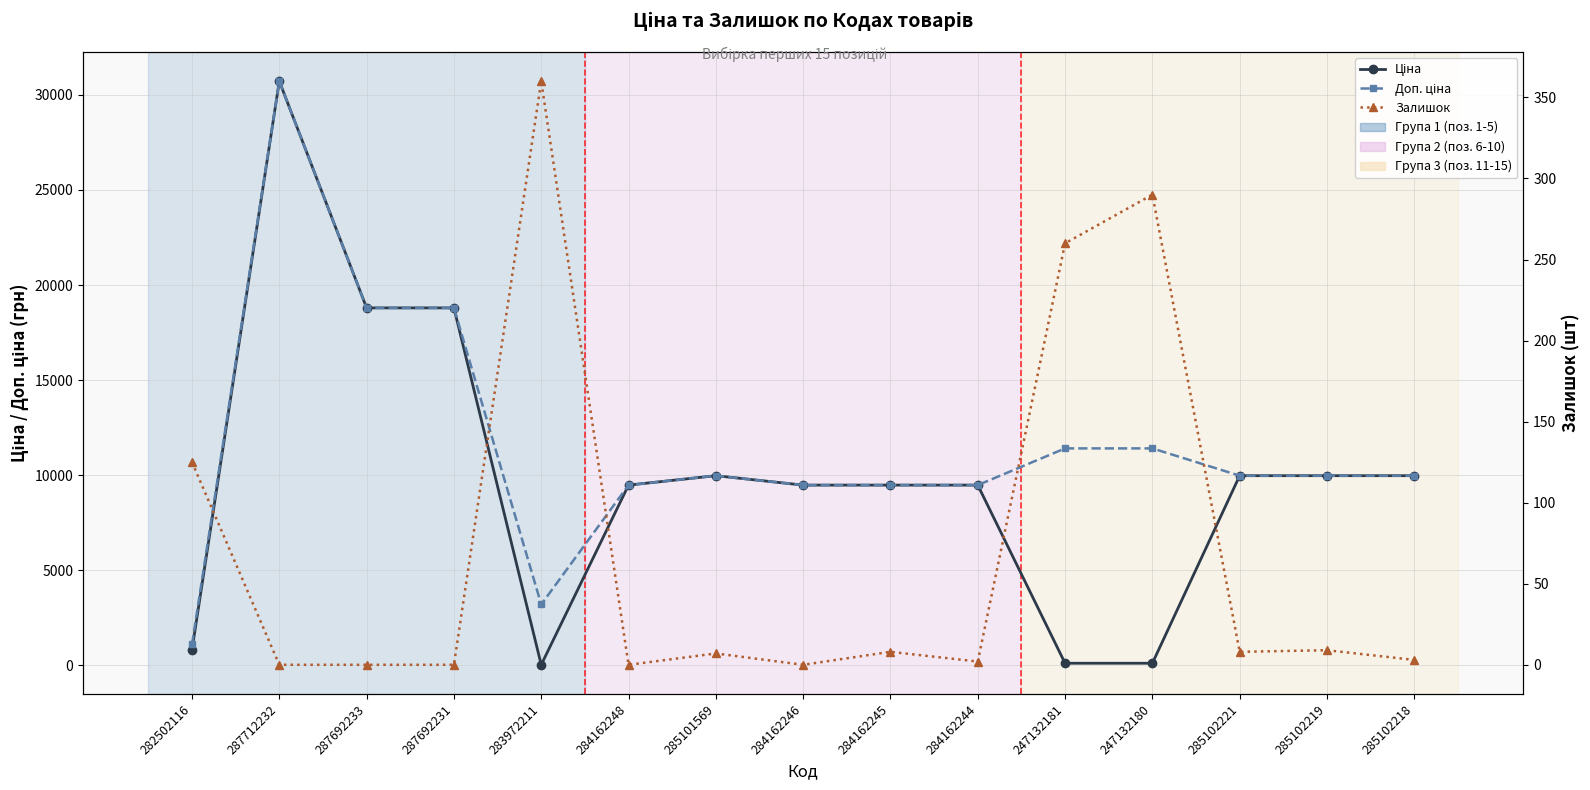

Which series changed the most between 284162244 and 247132180?

Ціна